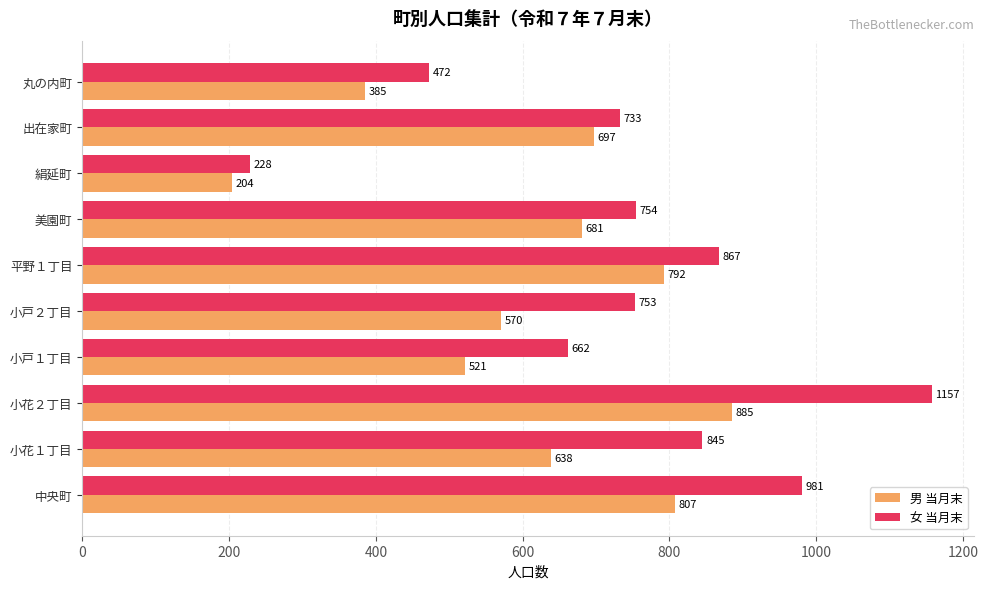

Is it true that 女 当月末 equals 1255 at 美園町?

False